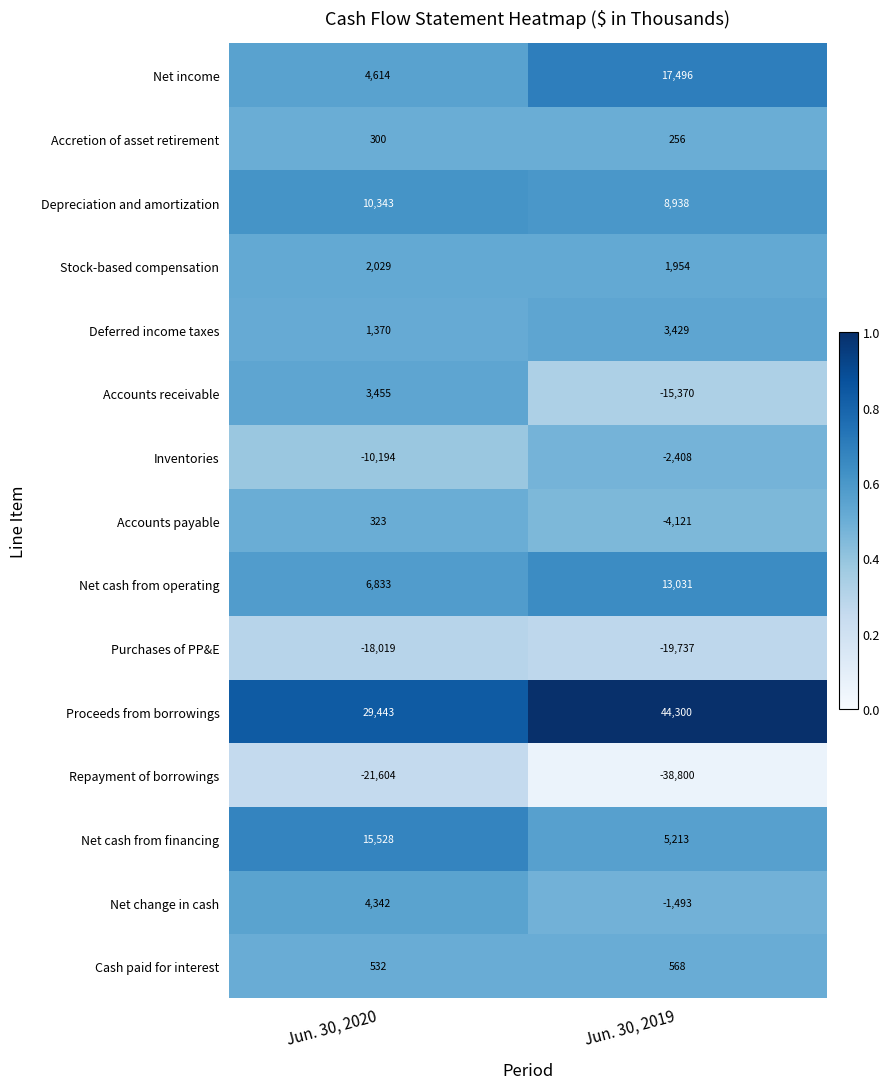

Is it true that Depreciation and amortization equals 10343 at Jun. 30, 2020?

True